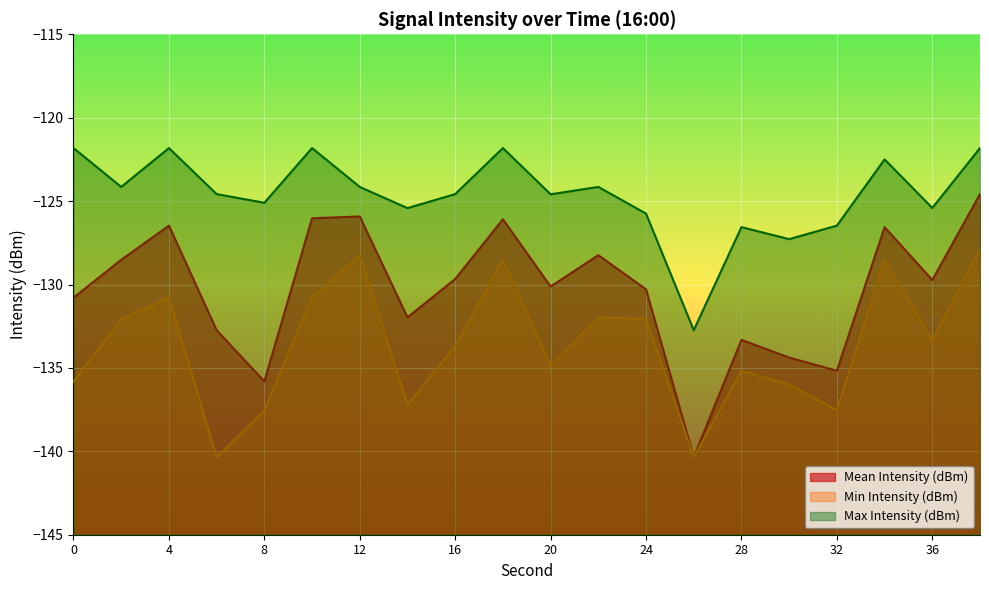

How many interior local valleys does the Mean Intensity (dBm) series have?

6